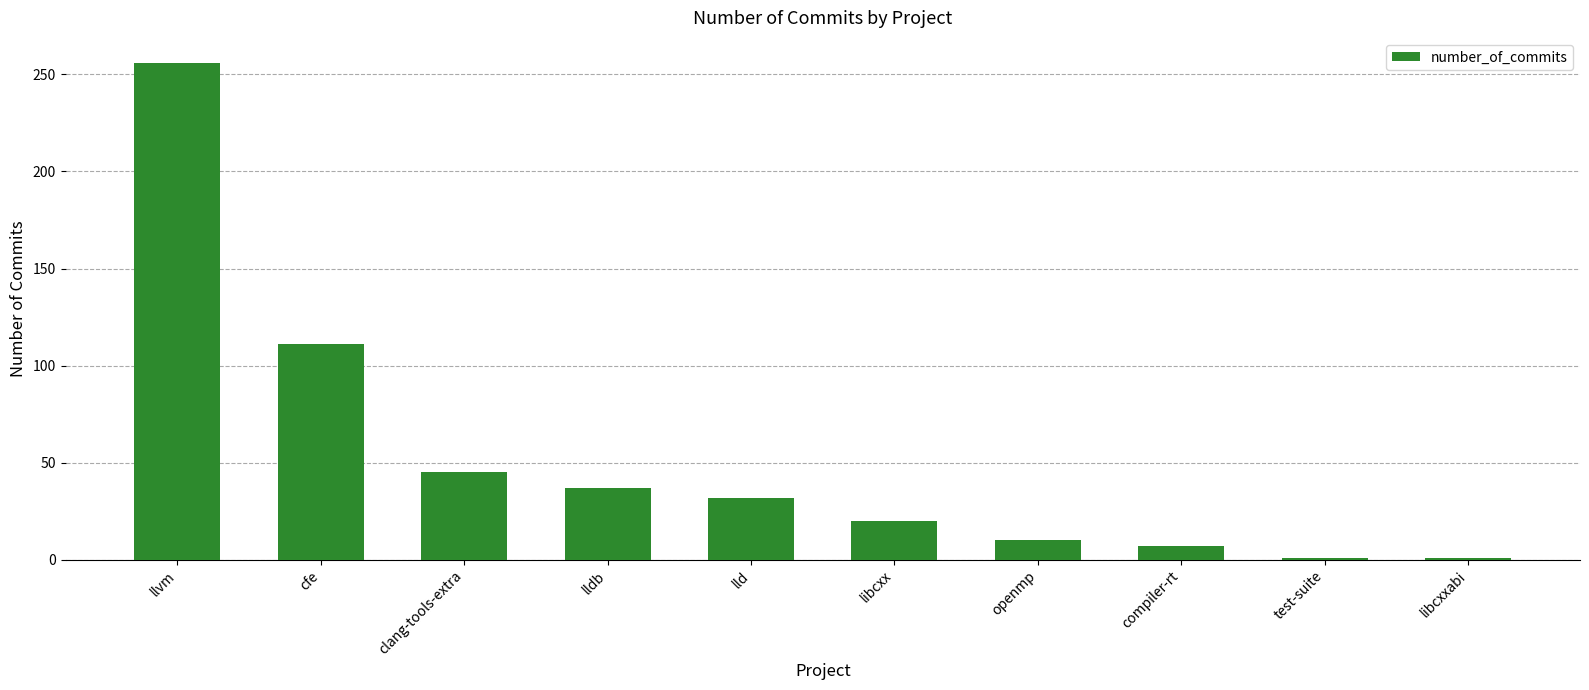

What position from the left is lldb?

4